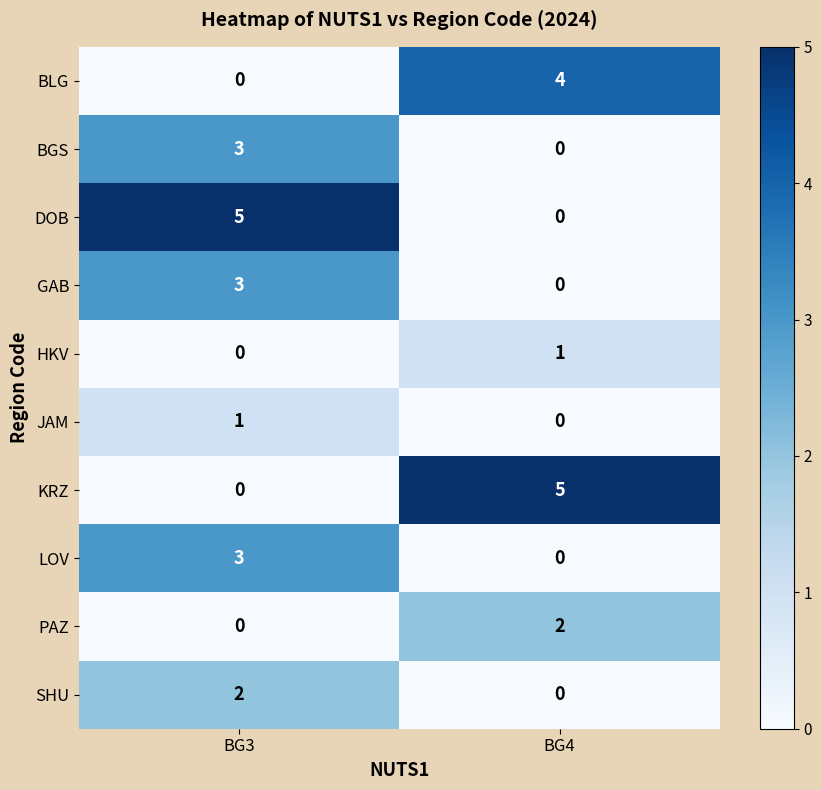

At which label is HKV closest to 0?

BG3